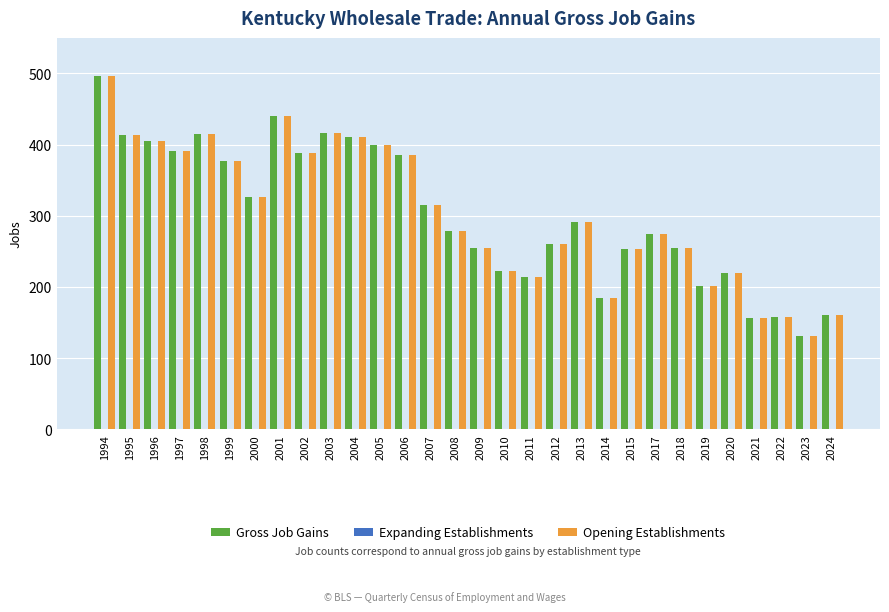

Does the chart contain stacked bars?

No